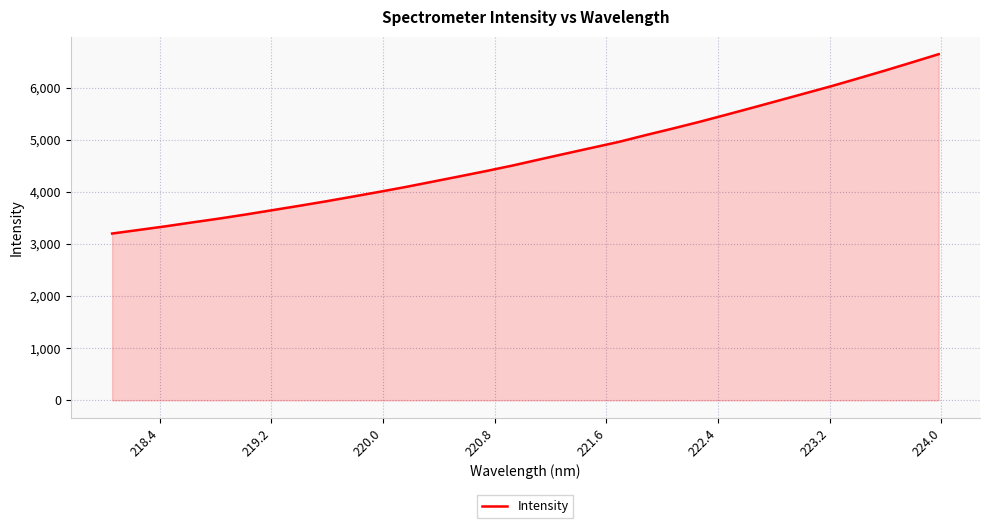

What is the minimum value shown in the chart?

3199.3